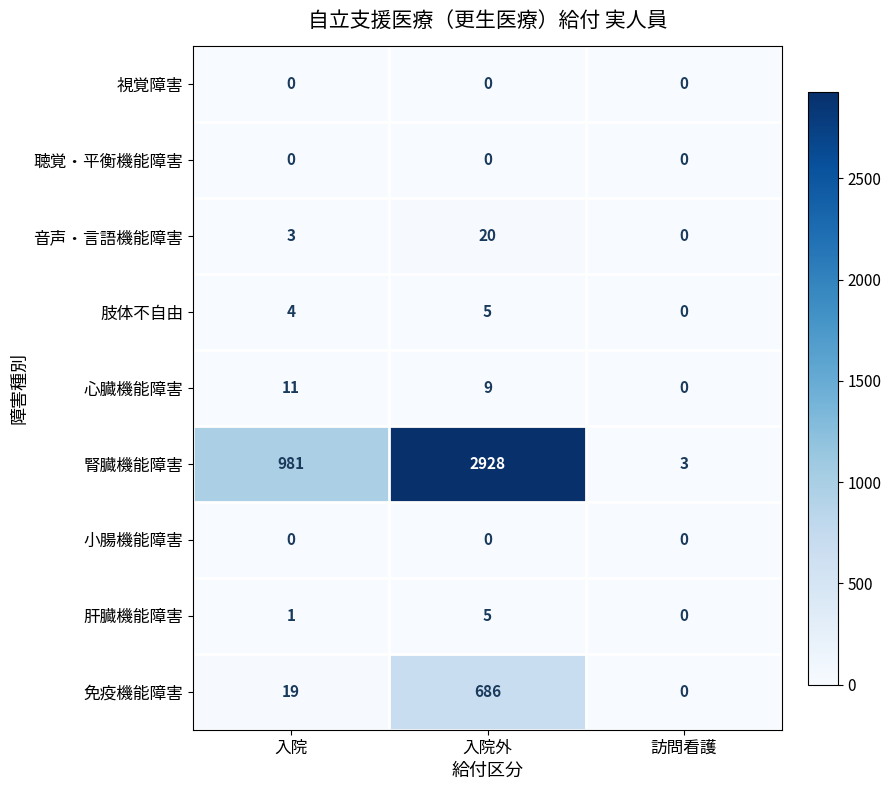

What is the spread (max minus min) of values at 入院外?

2928